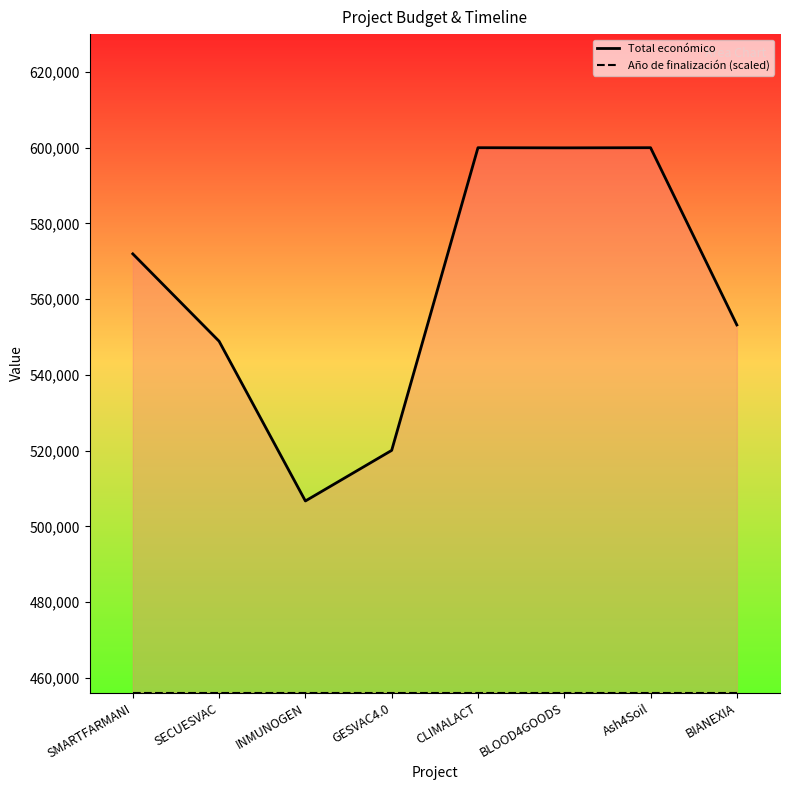

The Total económico series shows 506703.0 at INMUNOGEN. True or false?

True